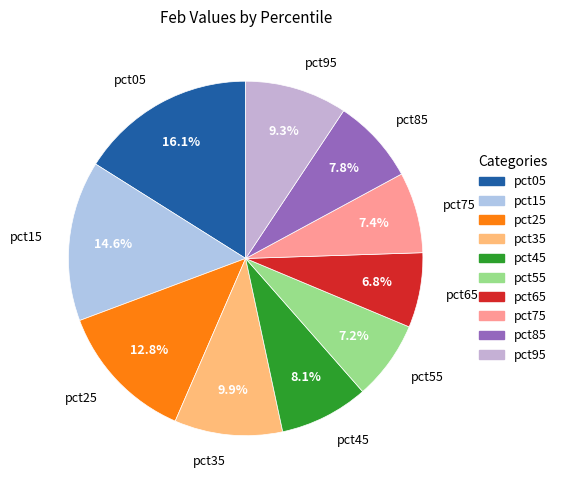

Is it true that pct85 is 8% of the pie?

True